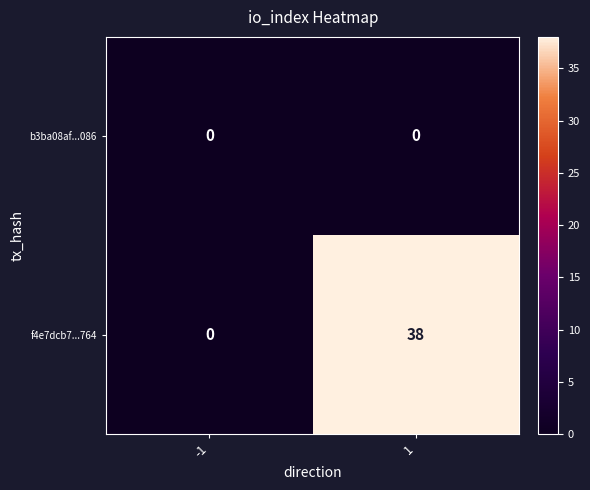

Rank the series by their average value, from highest to lowest.

f4e7dcb7...764, b3ba08af...086